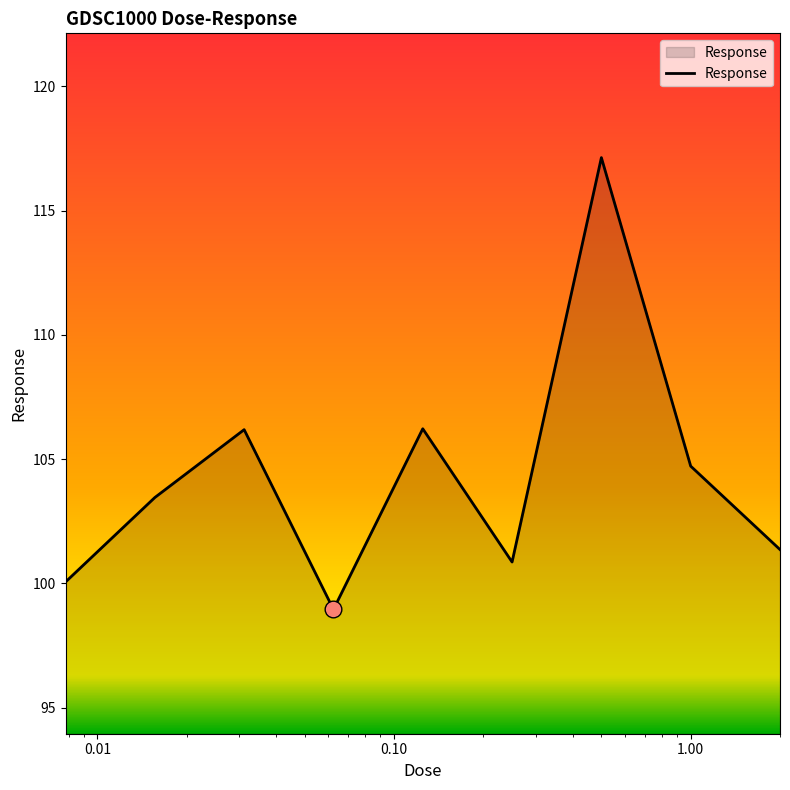

What is the minimum value shown in the chart?

99.0